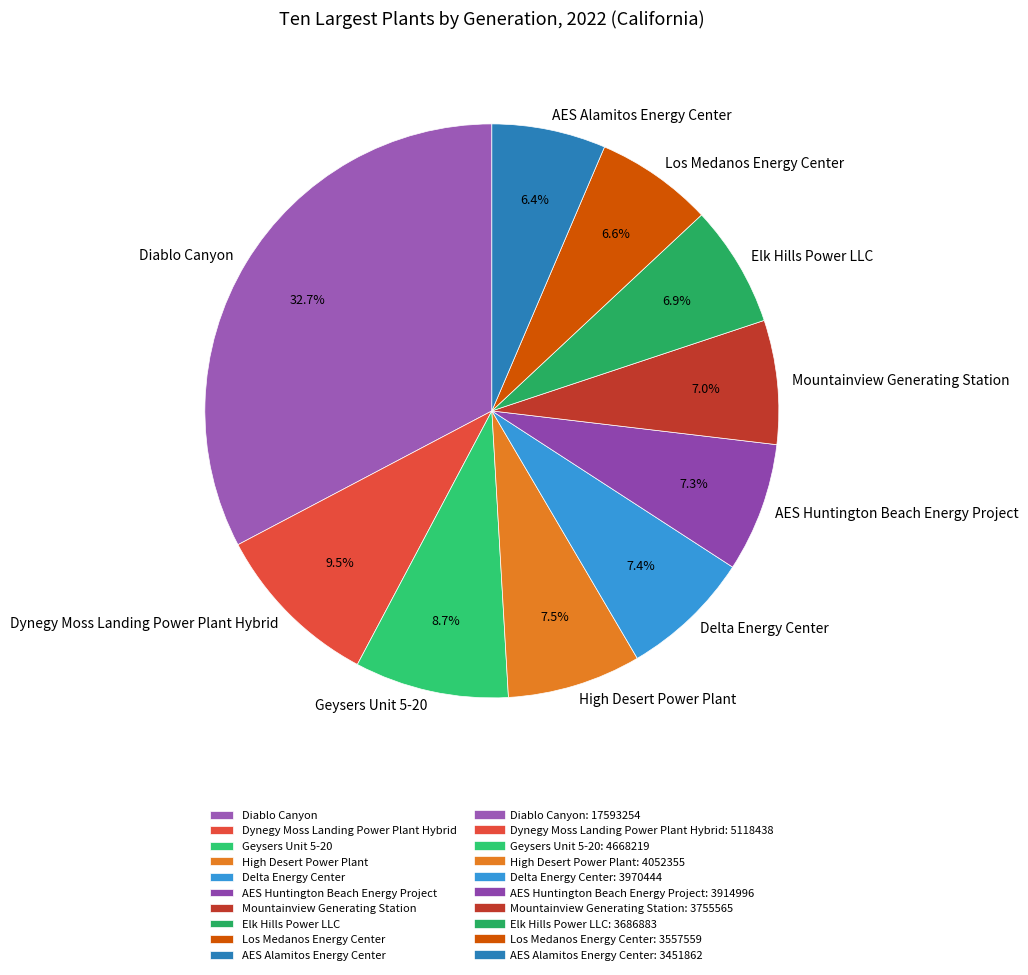

Between Delta Energy Center and Geysers Unit 5-20, which is larger?

Geysers Unit 5-20